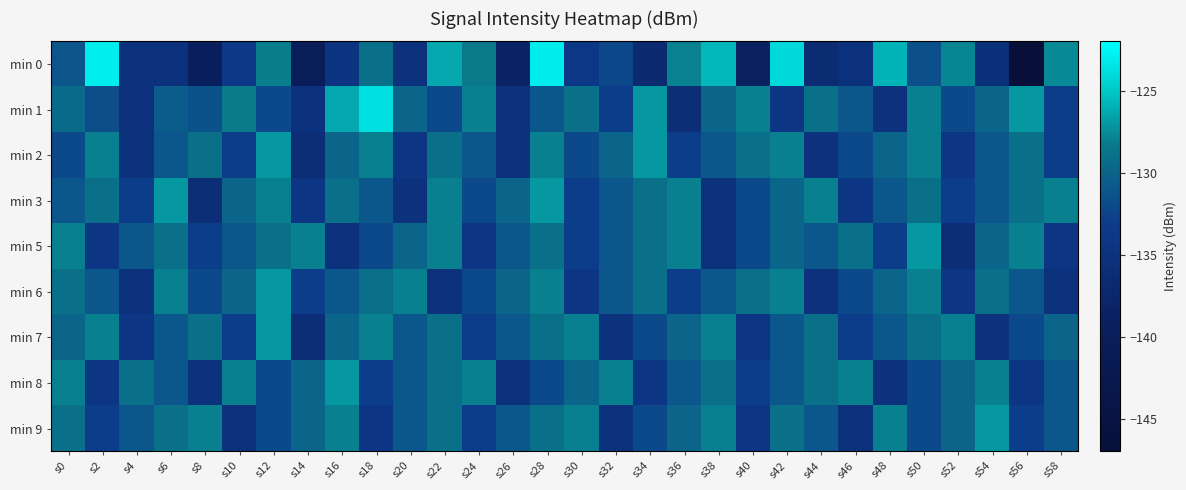

Which series has the largest range (max minus min)?

min 0